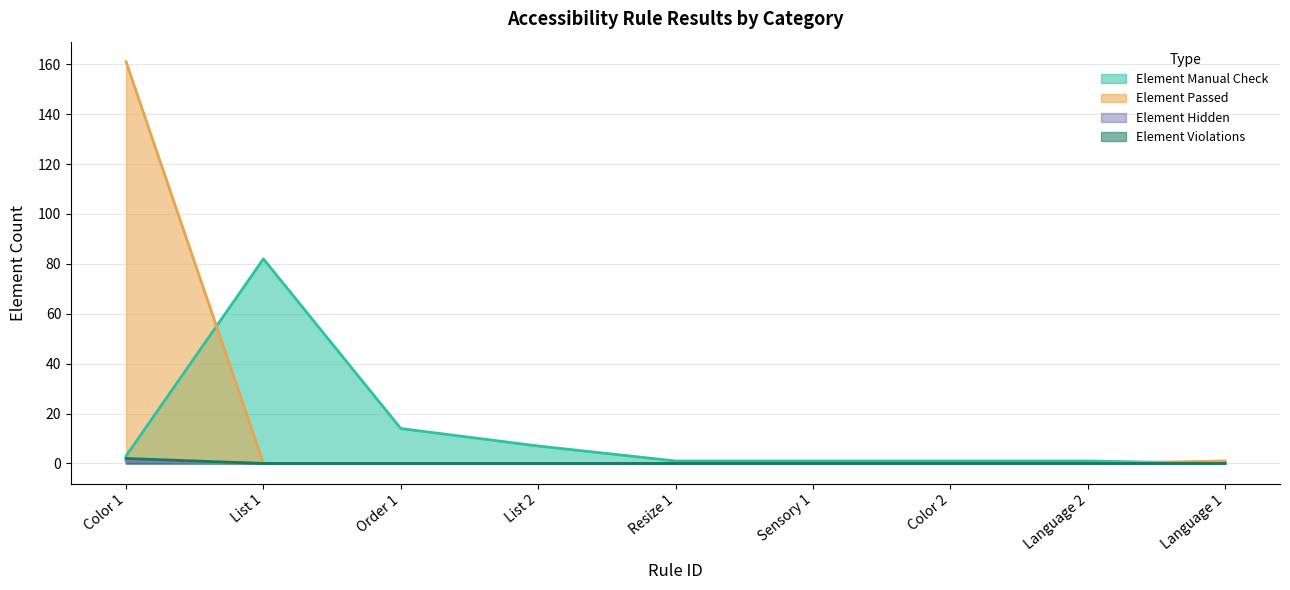

How many lines are shown in the chart?

4